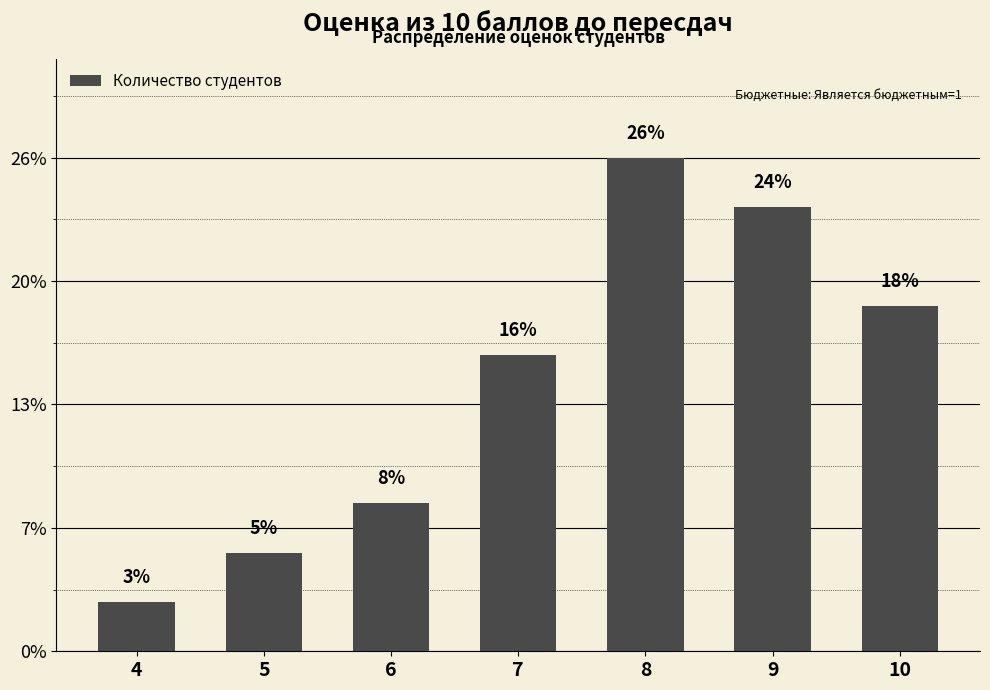

Are the bars horizontal?

No